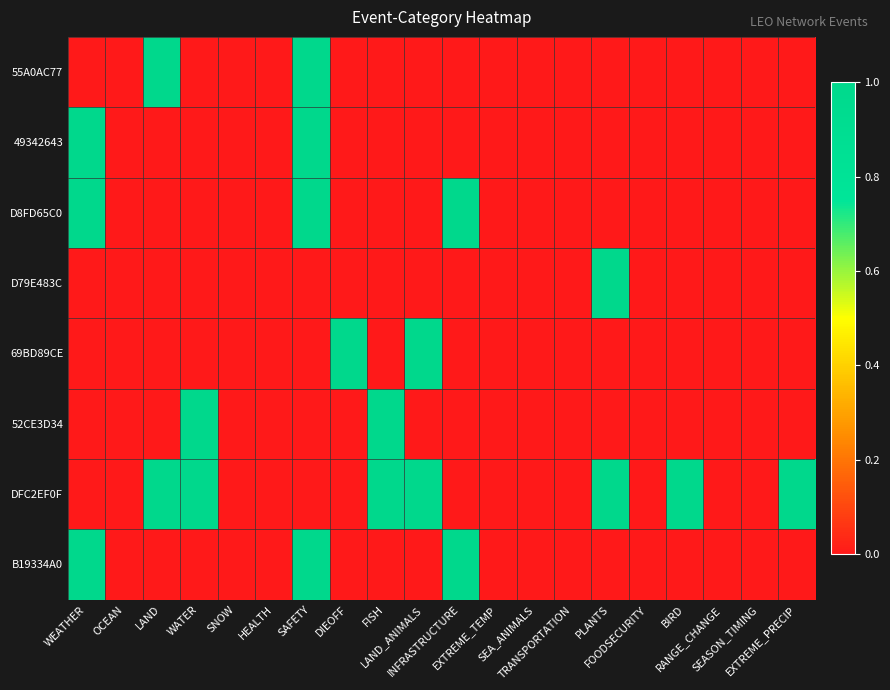

What is the total value across all series at LAND?

2